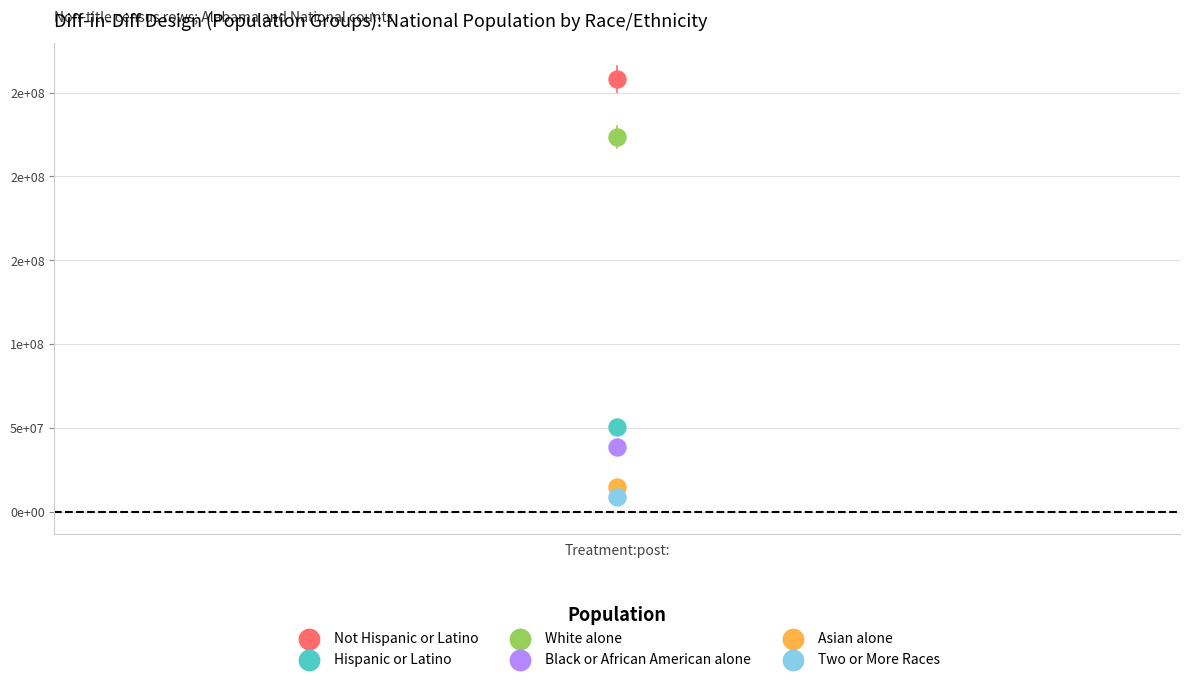

What are all the series names shown in the legend?

Not Hispanic or Latino, Hispanic or Latino, White alone, Black or African American alone, Asian alone, Two or More Races